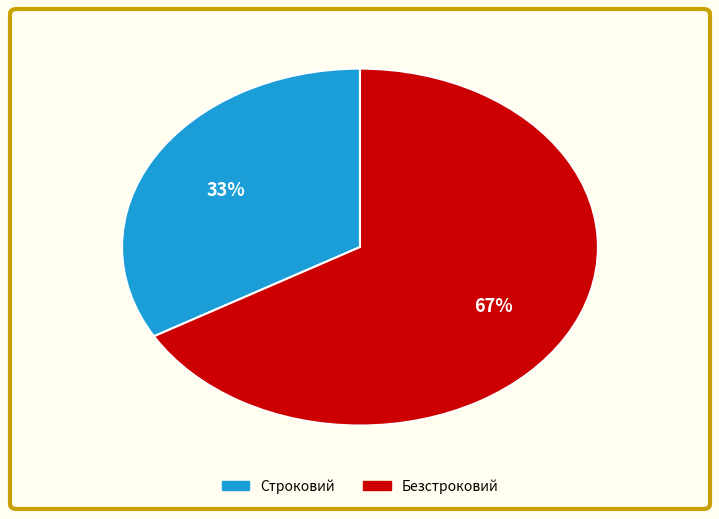

Count the number of slices in the pie.

2